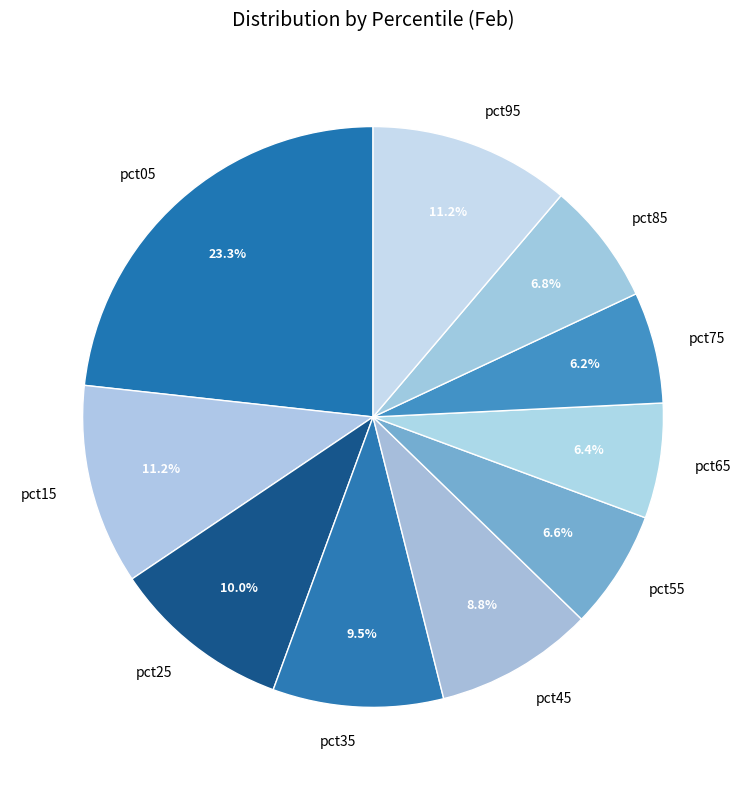

What percentage is the pct05 slice, to the nearest percent?

23%